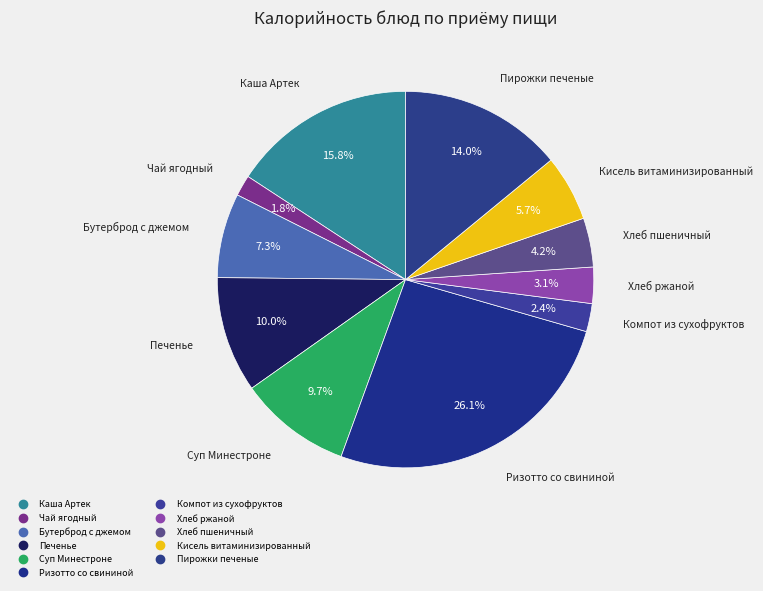

Does any single category account for the majority?

No